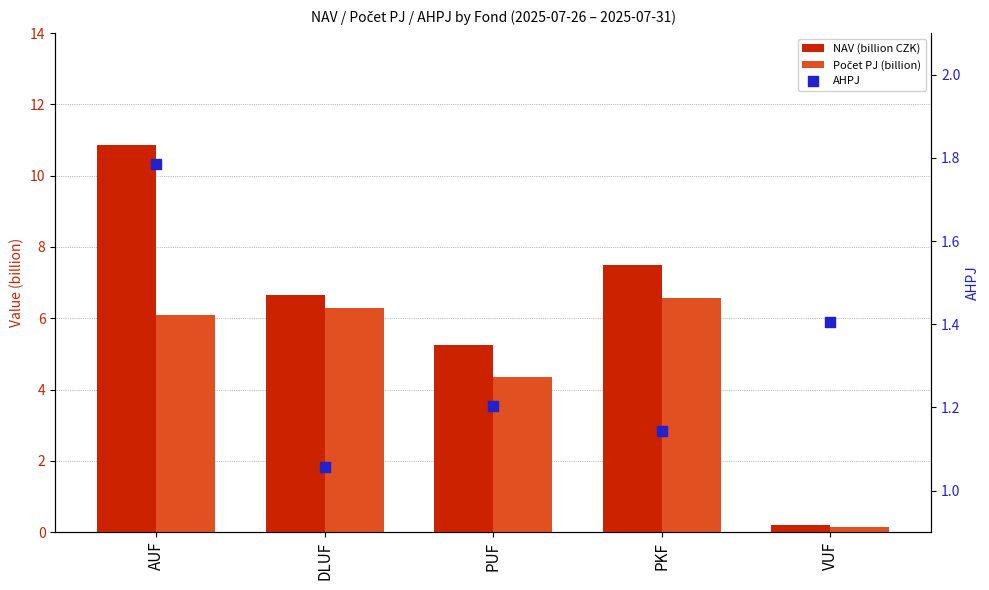

Is the value of Počet PJ (billion) at VUF greater than the value of NAV (billion CZK) at PKF?

No